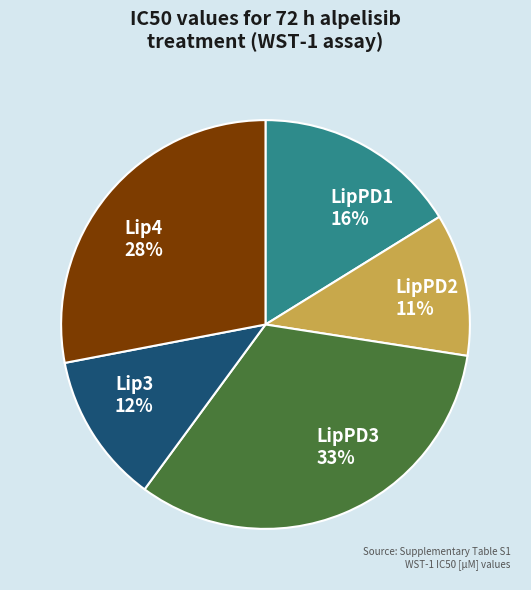

To the nearest percent, what percentage of the pie is Lip3?

12%